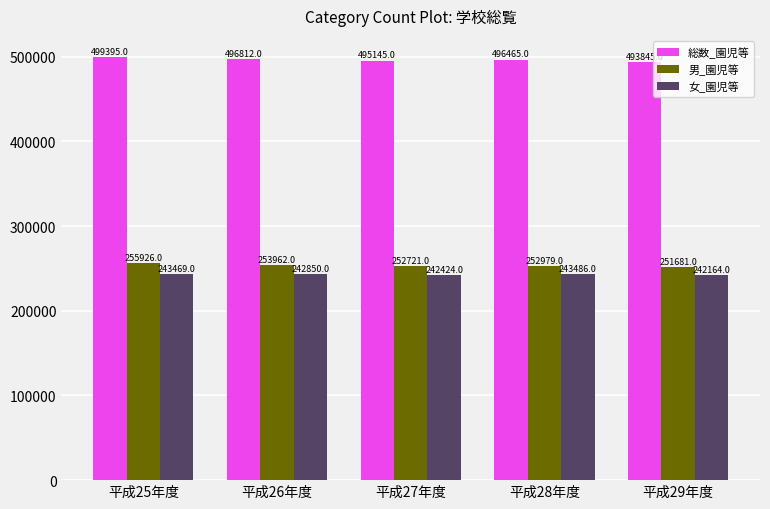

Which series has the widest spread of values?

総数_園児等